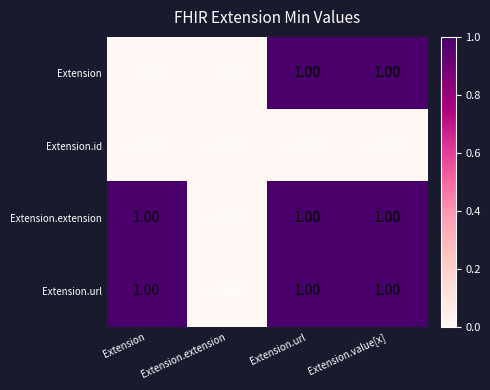

Is the value of Extension at Extension.extension greater than the value of Extension.url at Extension?

No